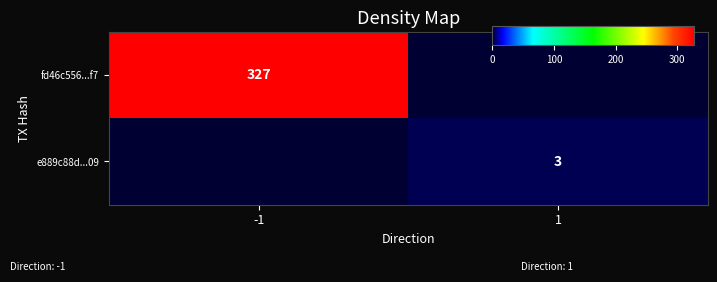

Which has a higher value, 1 or -1?

-1